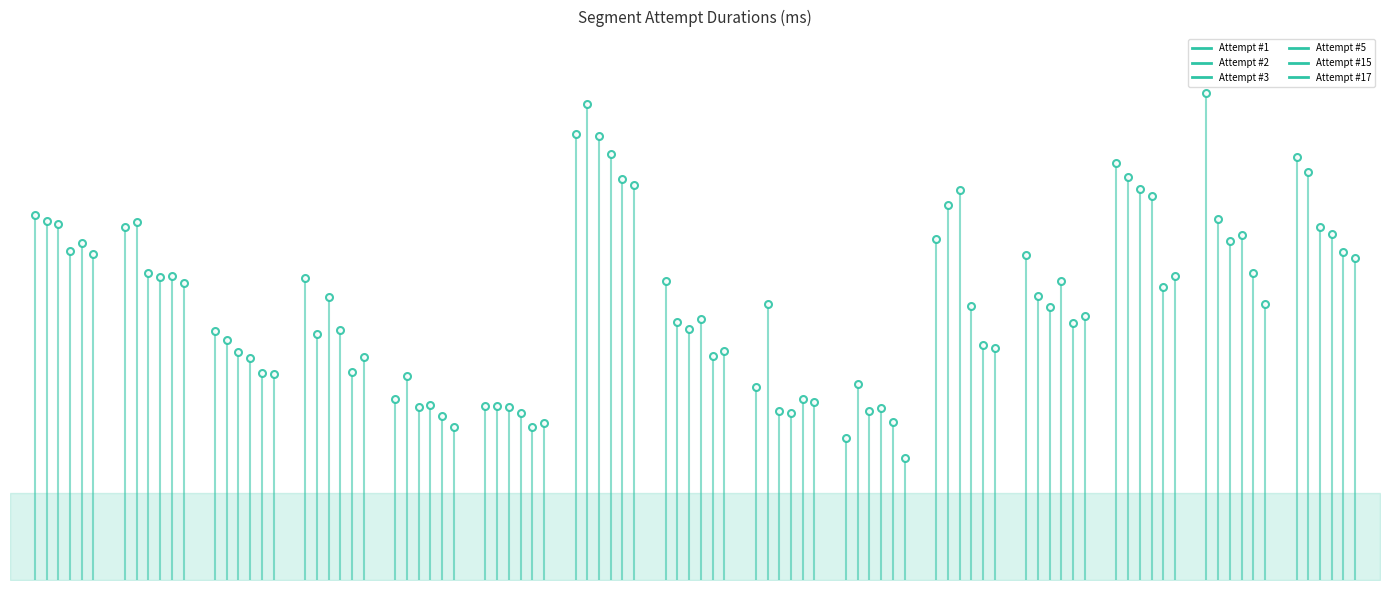

What is the difference between the maximum and minimum values in the Attempt #17 series?

224499